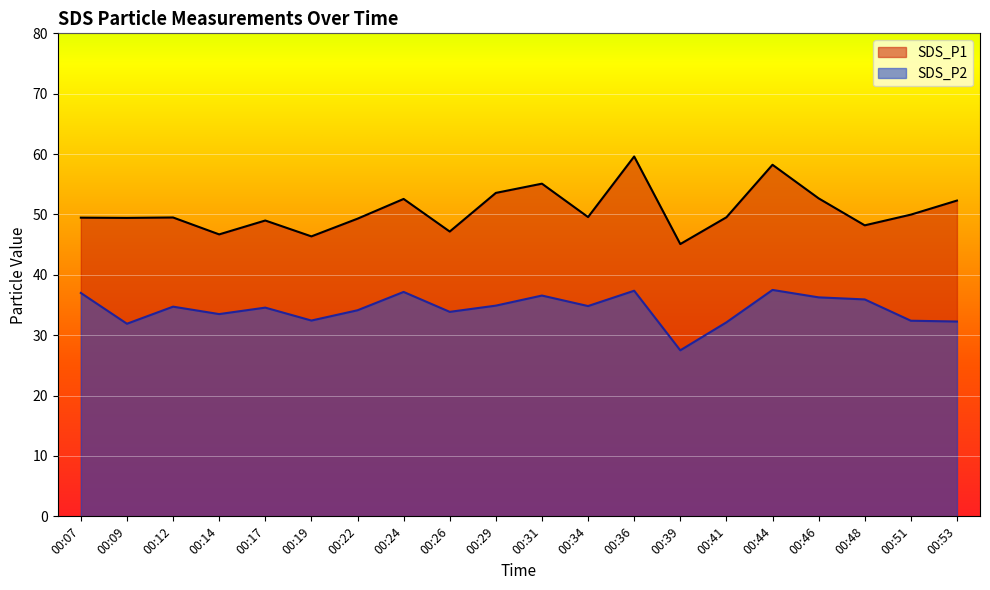

Where is SDS_P1 nearest to the value 52?

00:53